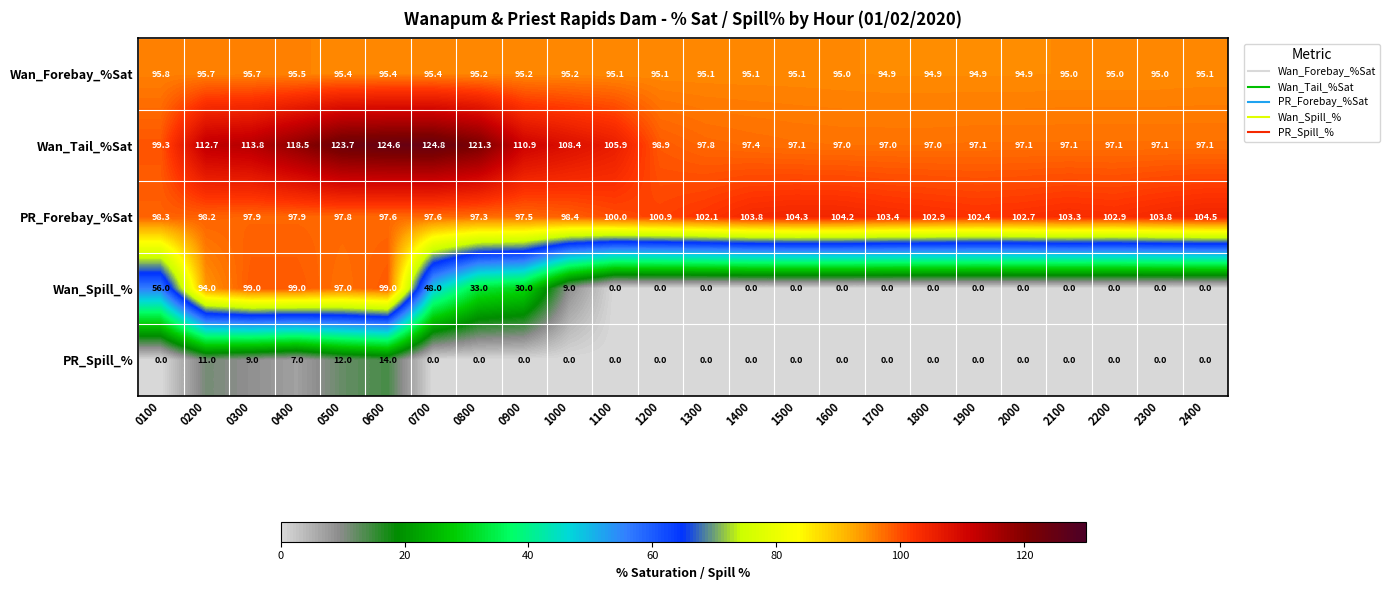

How many series are shown in this chart?

5